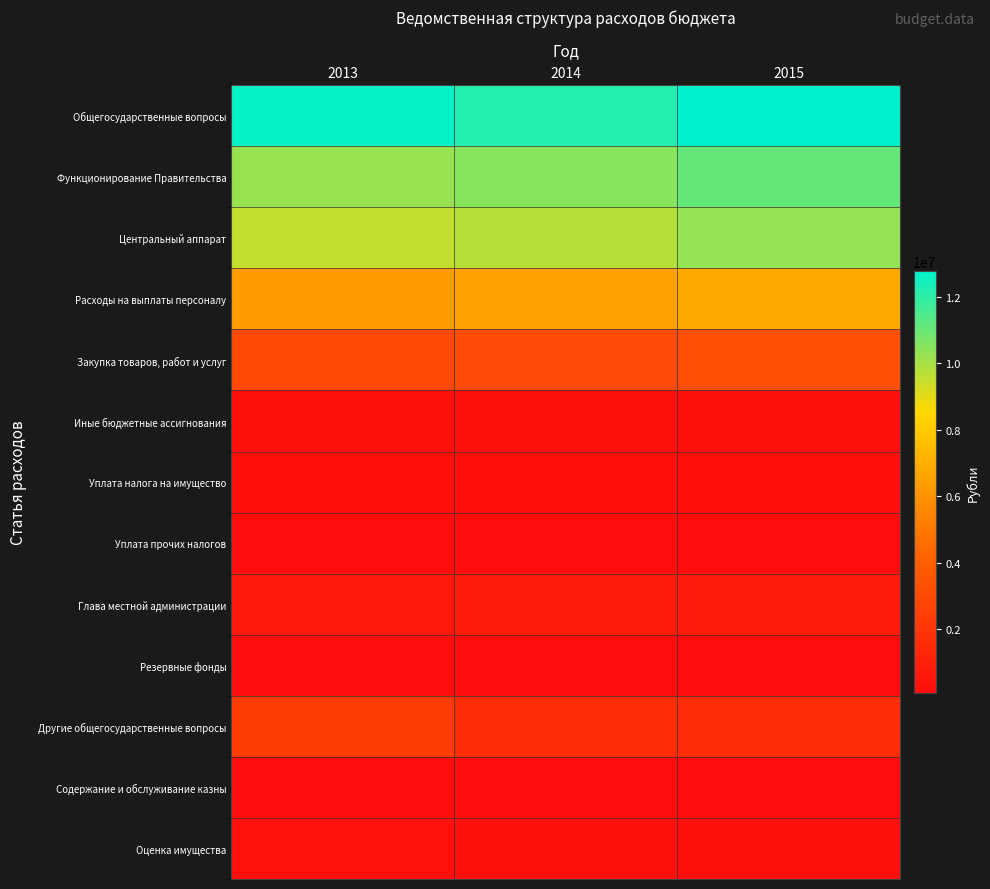

Count the number of data series in this chart.

13